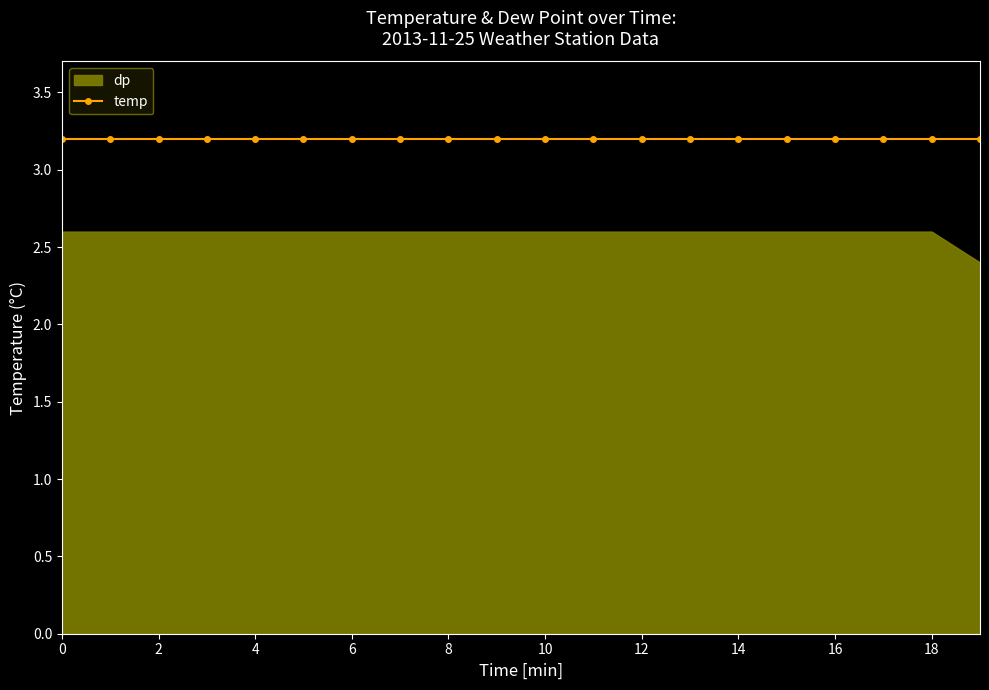

List the series in order of their peak value, highest first.

temp, dp